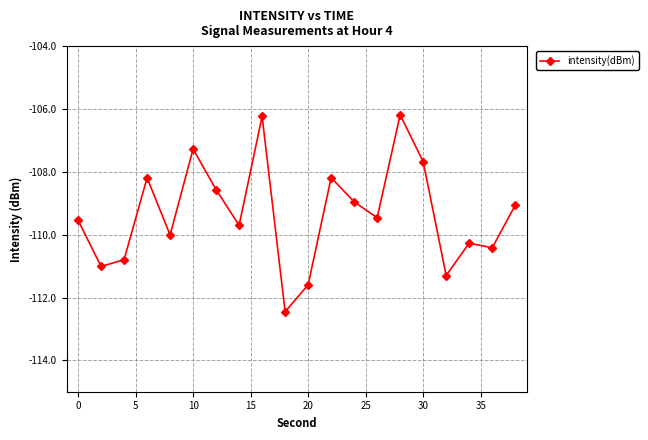

What is the value of the 16th point from the left?

-107.7